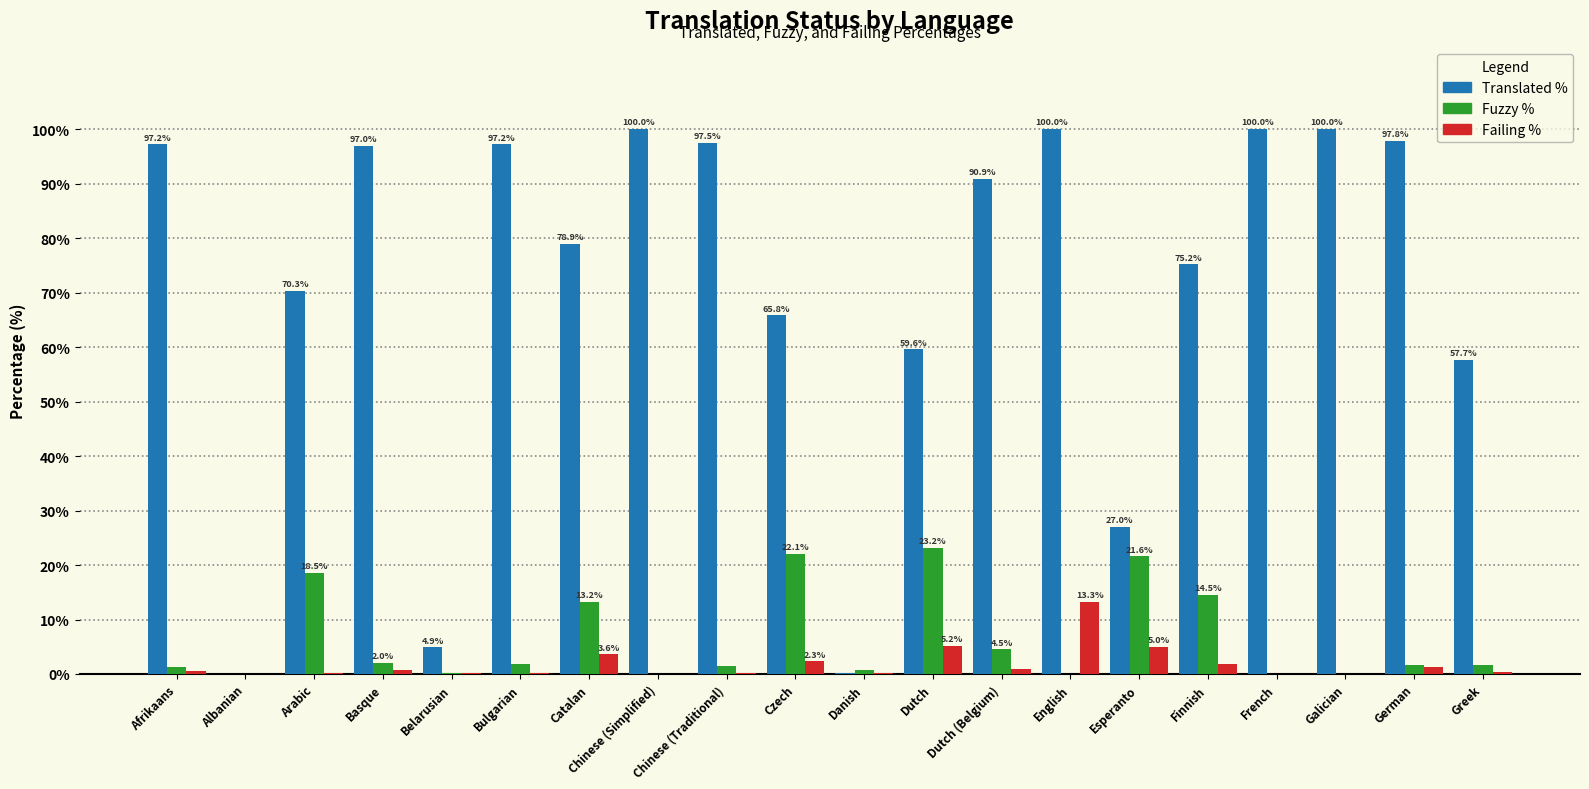

What is the maximum value shown in the chart?

100.0